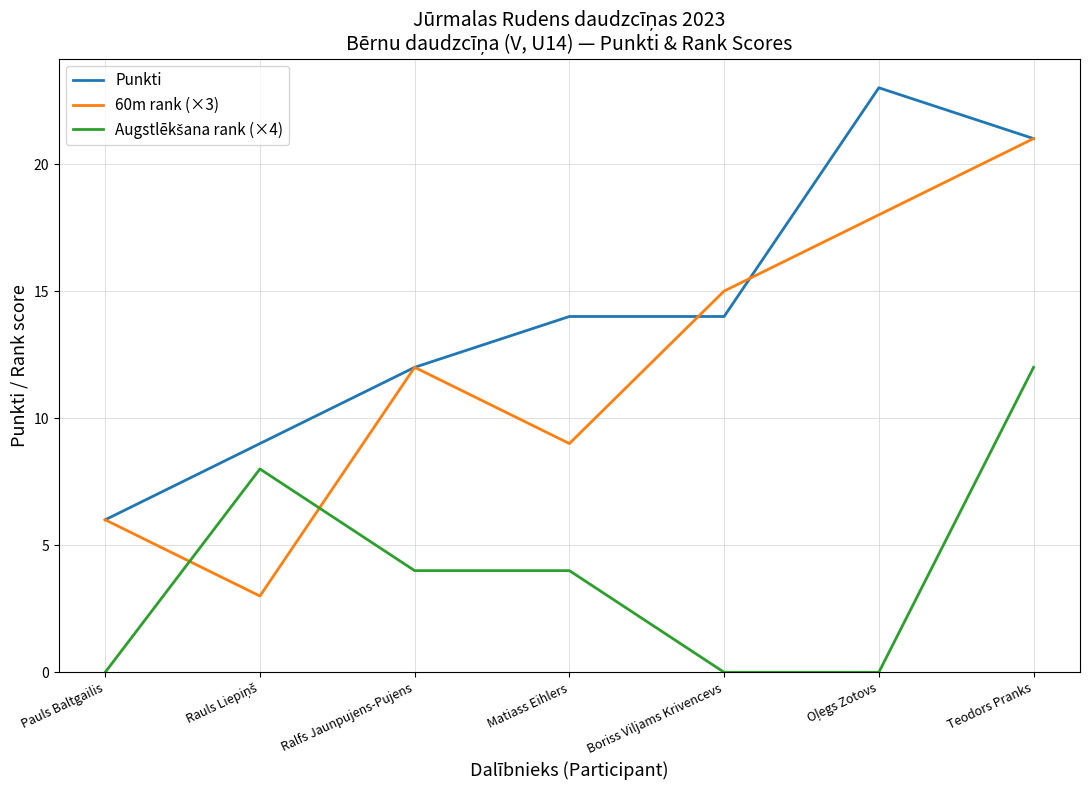

How many Punkti values are between 9 and 21?

5